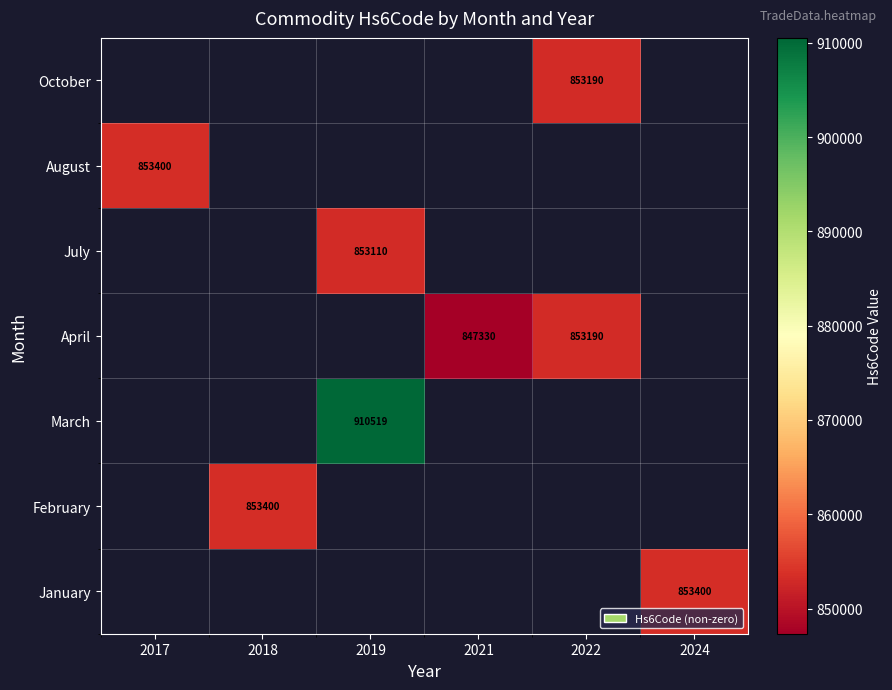

True or false: April has a value of 437236 at 2021.

False